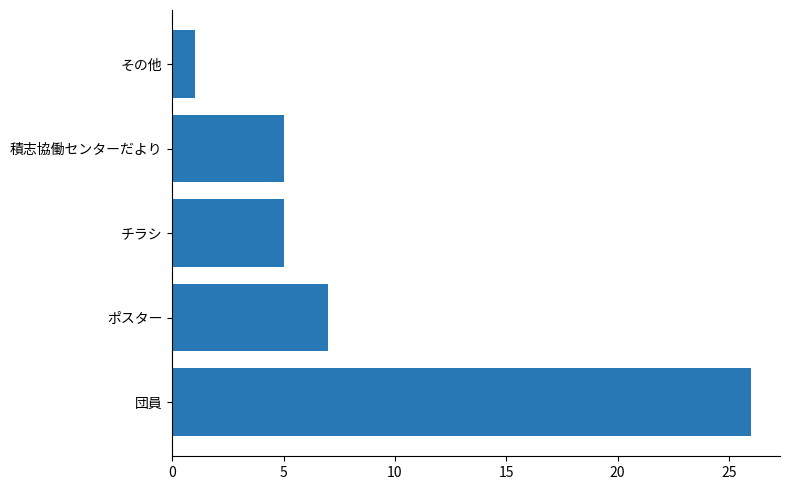

The chart shows a value of 1 at その他. True or false?

True